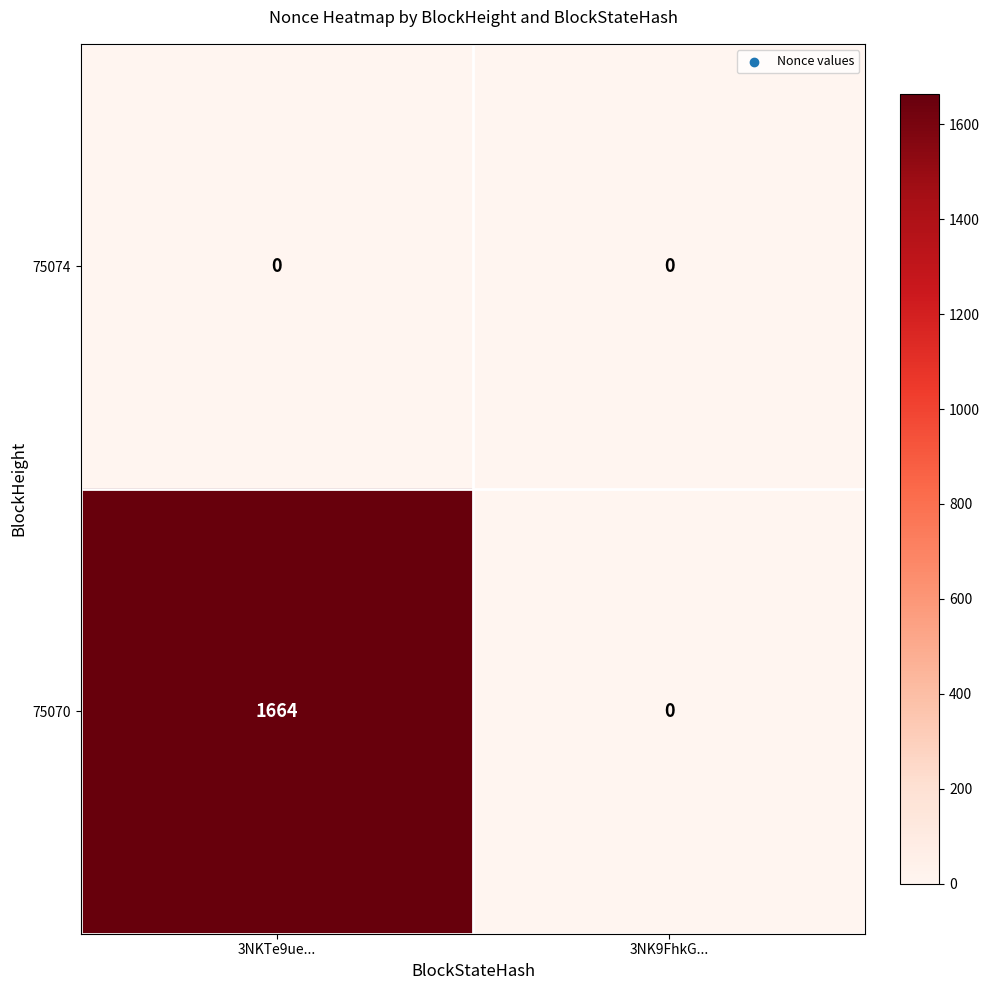

At how many categories does at least one series exceed 678?

1